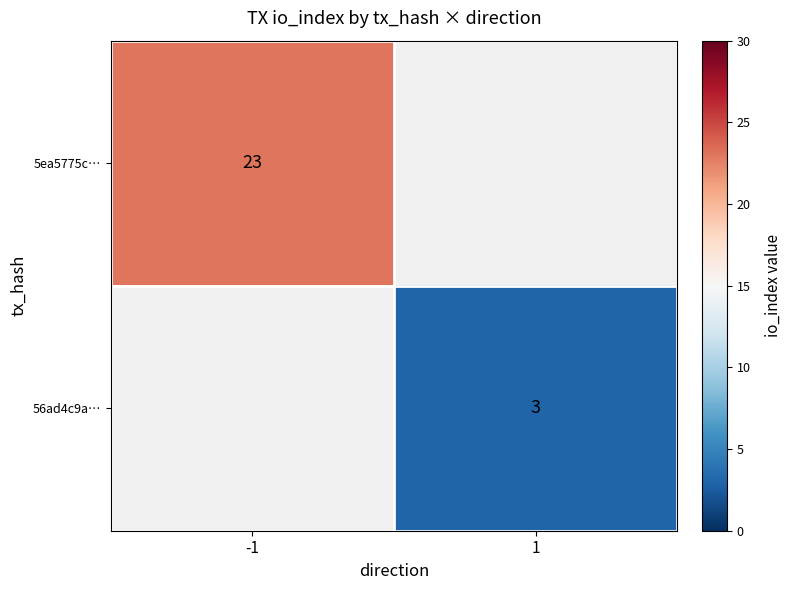

The value of 56ad4c9a… at 1 is 4. True or false?

False